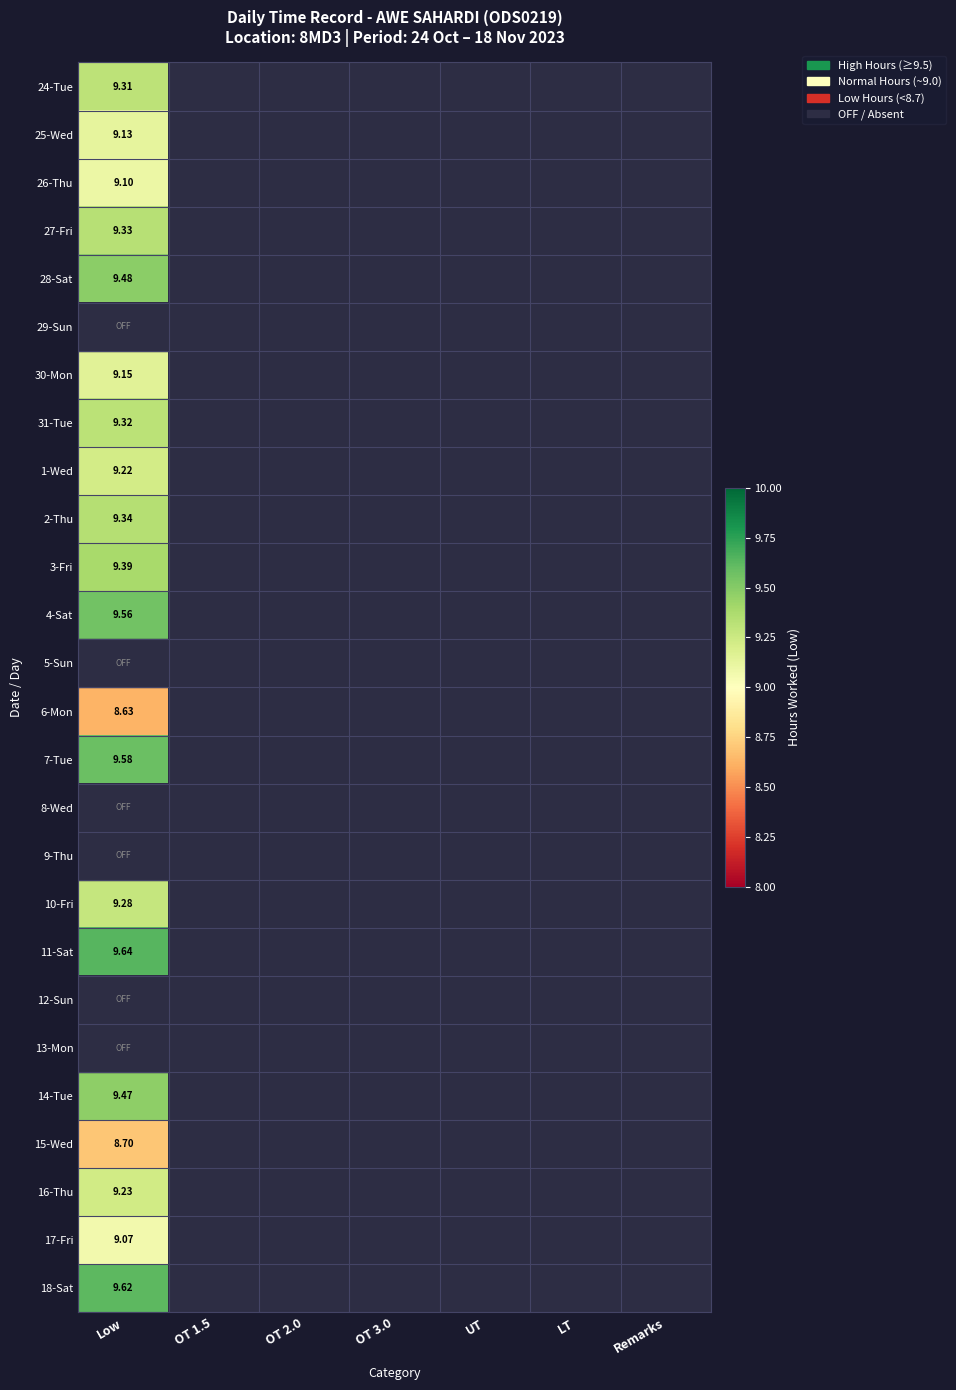

What is the sum of all 28-Sat values?

9.5